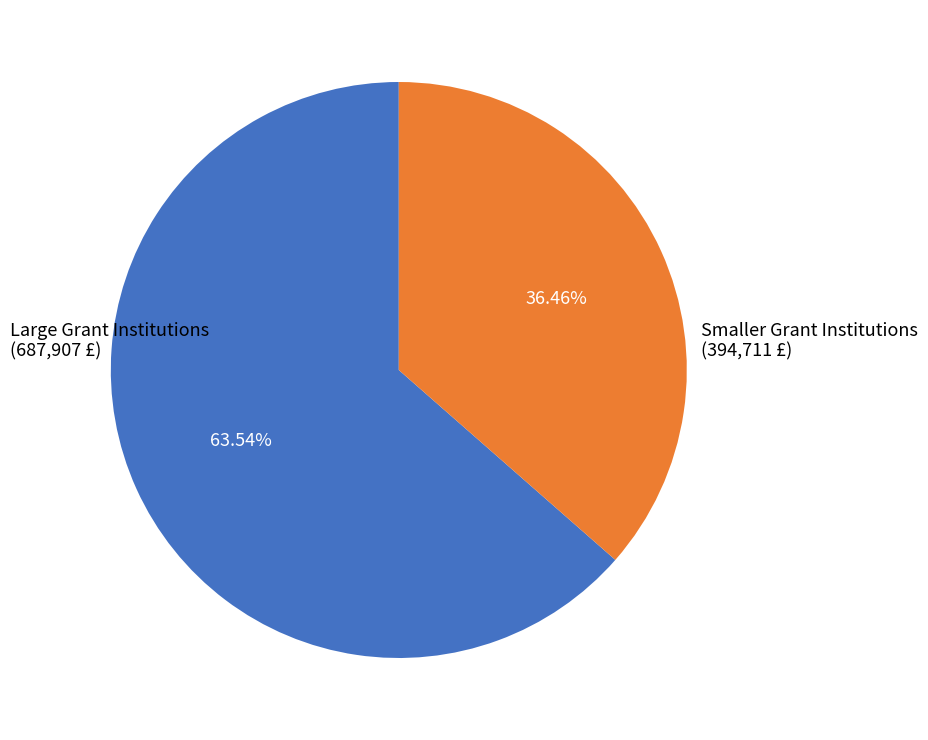

Is there a majority slice in this chart?

Yes